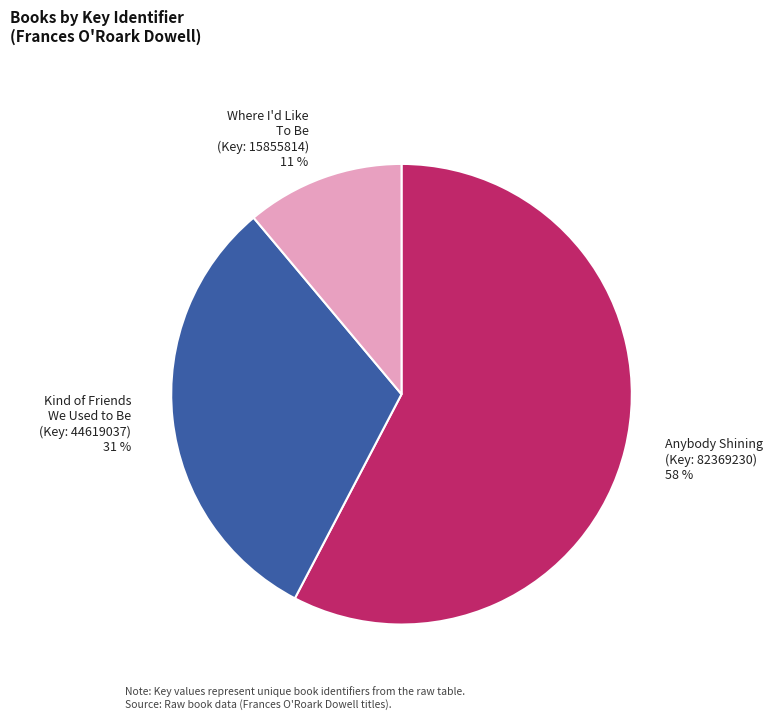

How many segments does this pie chart have?

3